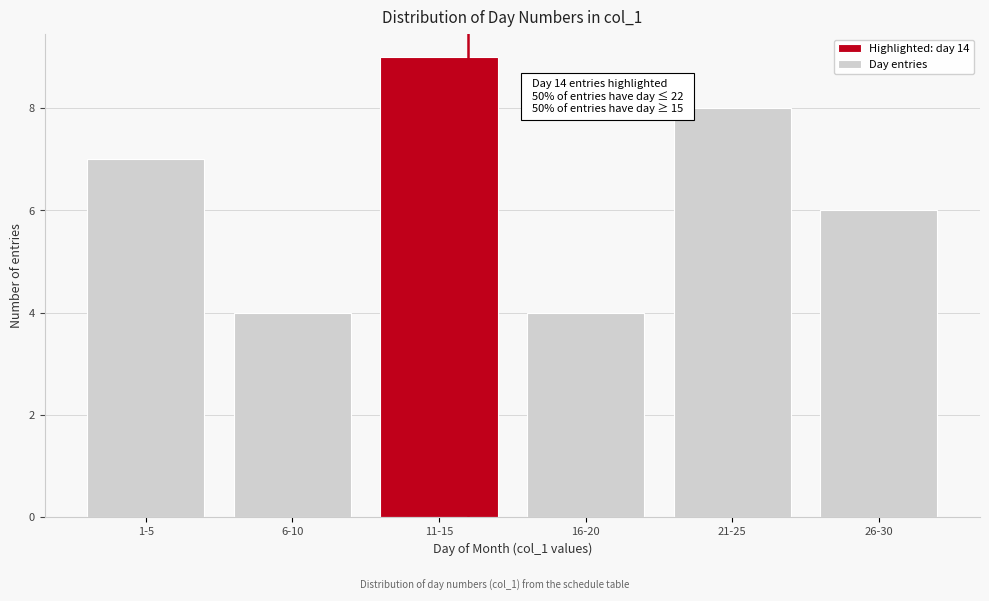

Reading right to left, transcribe all the data shown in this chart.

26-30=6	21-25=8	16-20=4	11-15=9	6-10=4	1-5=7